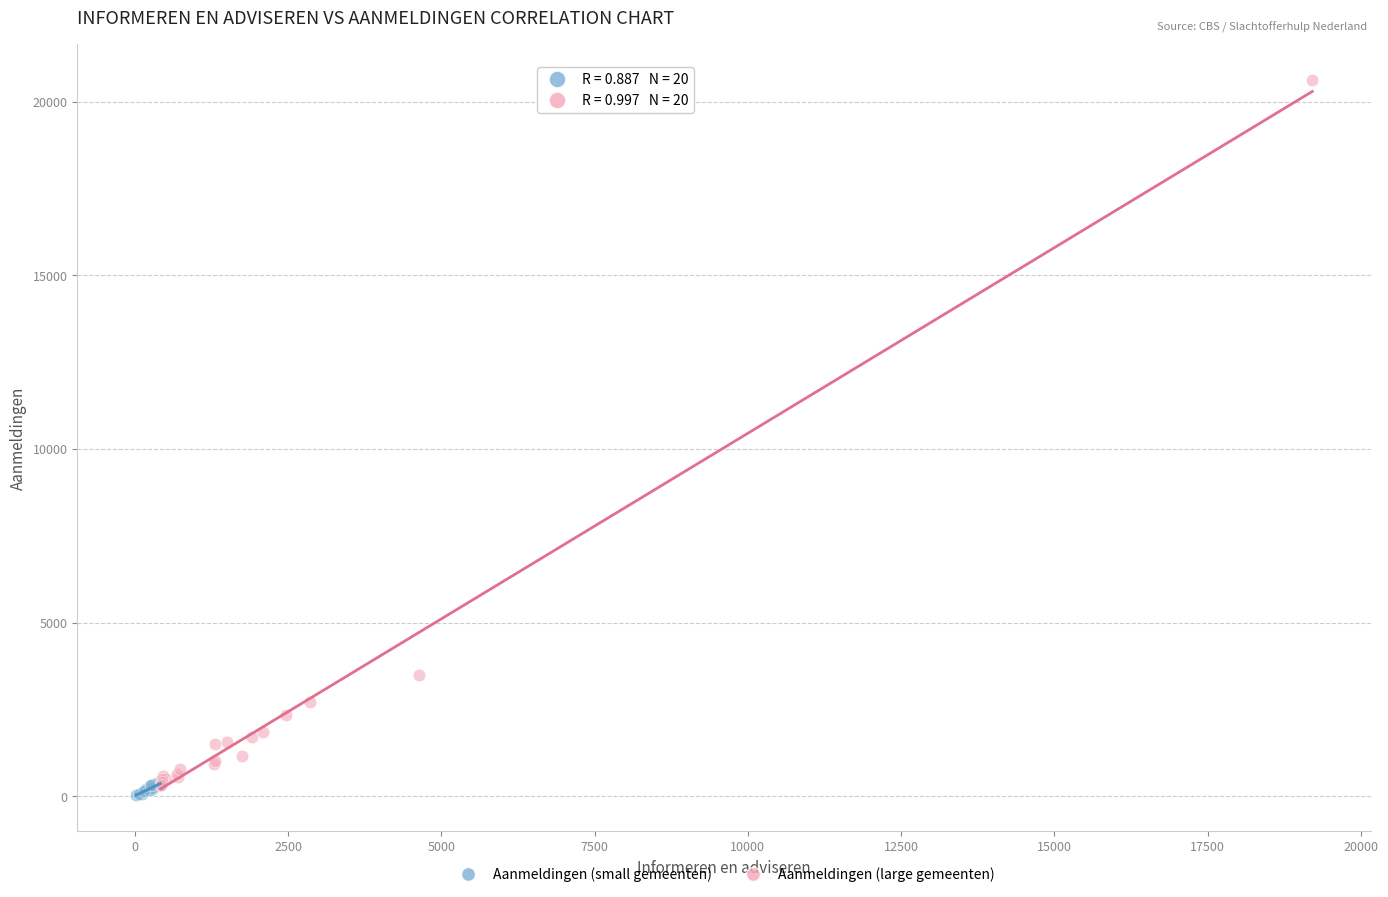

Which series contains the highest Y value?

Aanmeldingen (large gemeenten)